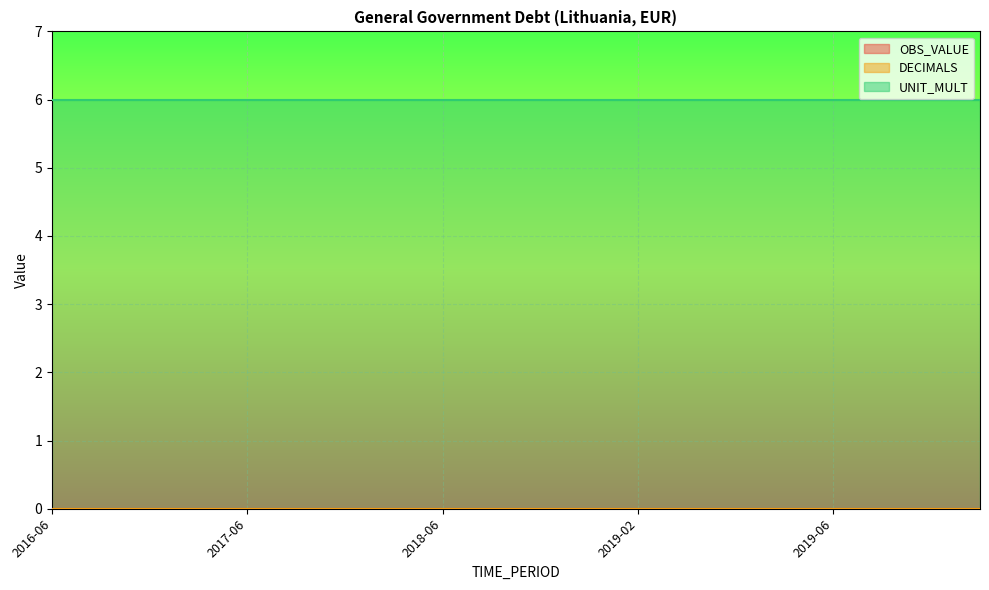

How many lines are shown in the chart?

3